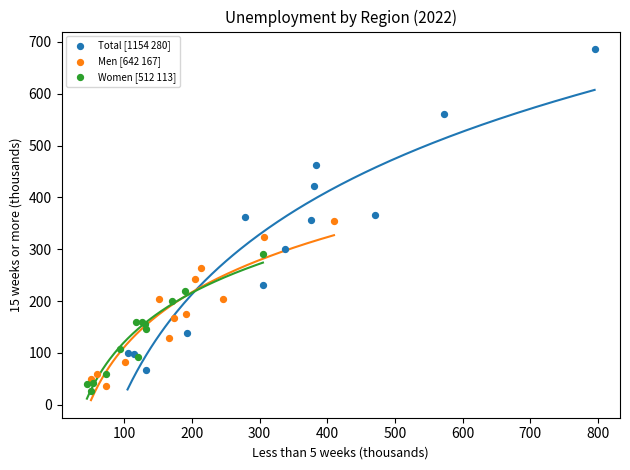

What are all the series names shown in the legend?

Total [1154 280], Men [642 167], Women [512 113]